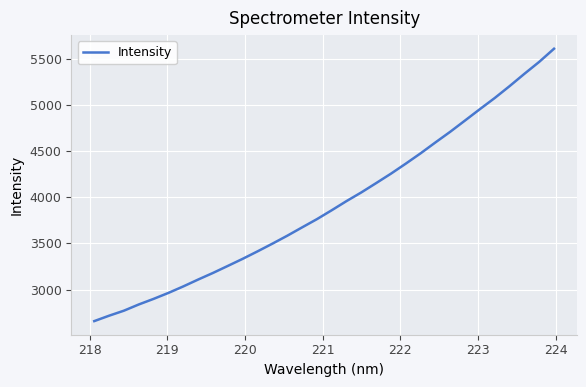

What is the smallest value displayed?

2660.4